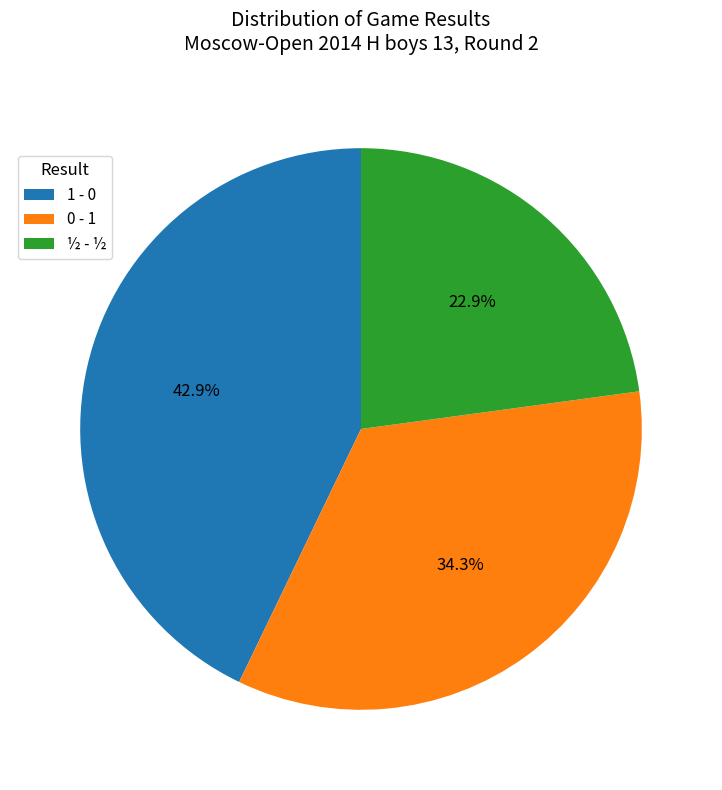

To the nearest percent, what is the combined percentage of ½ - ½ and 1 - 0?

66%